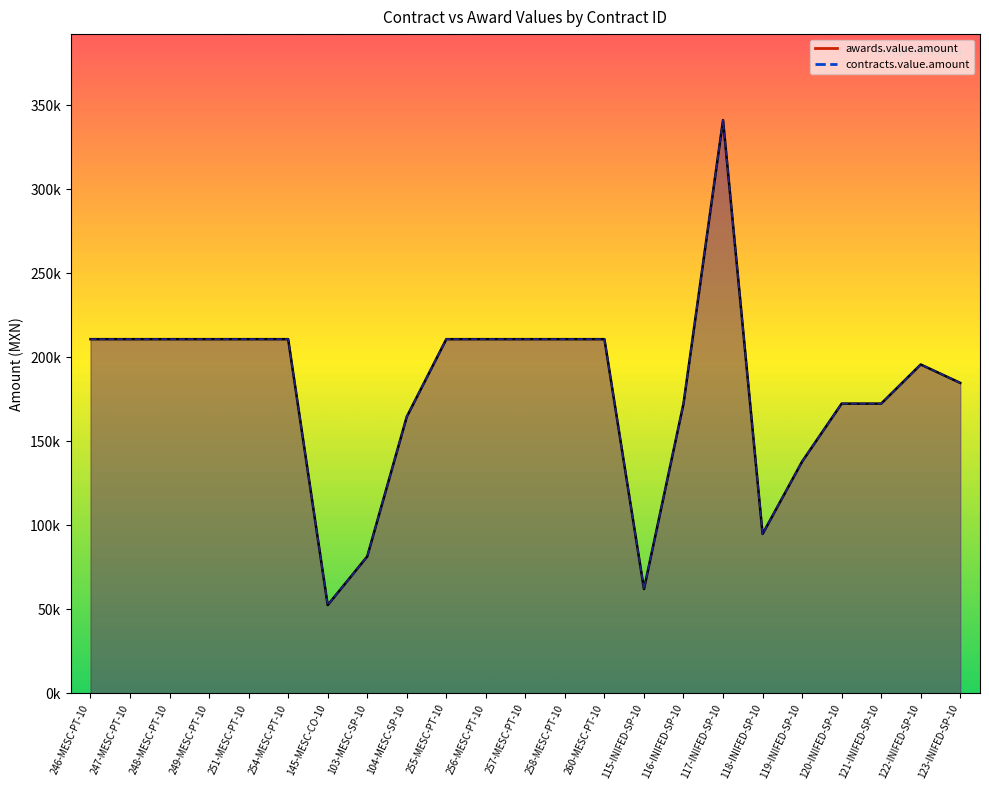

At which category is the sum across all series the highest?

117-INIFED-SP-10